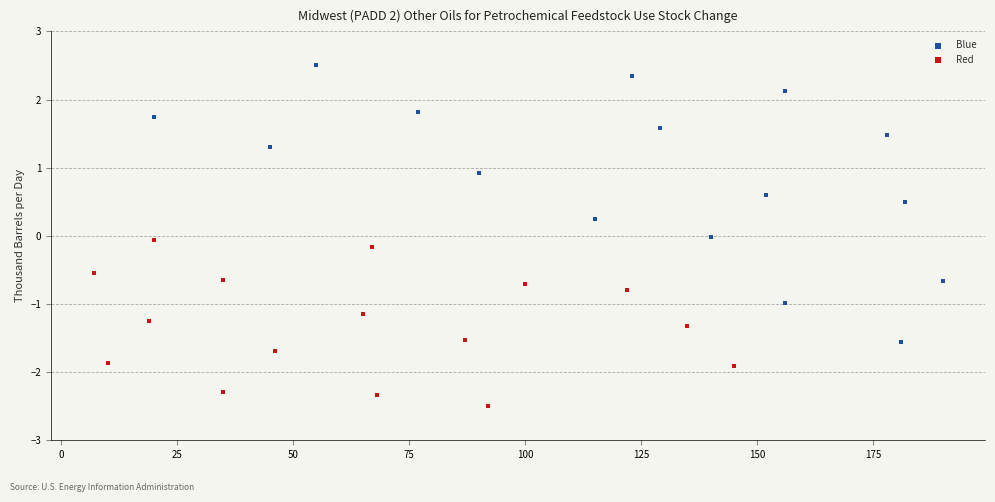

Which series has the largest Y range (max minus min)?

Blue